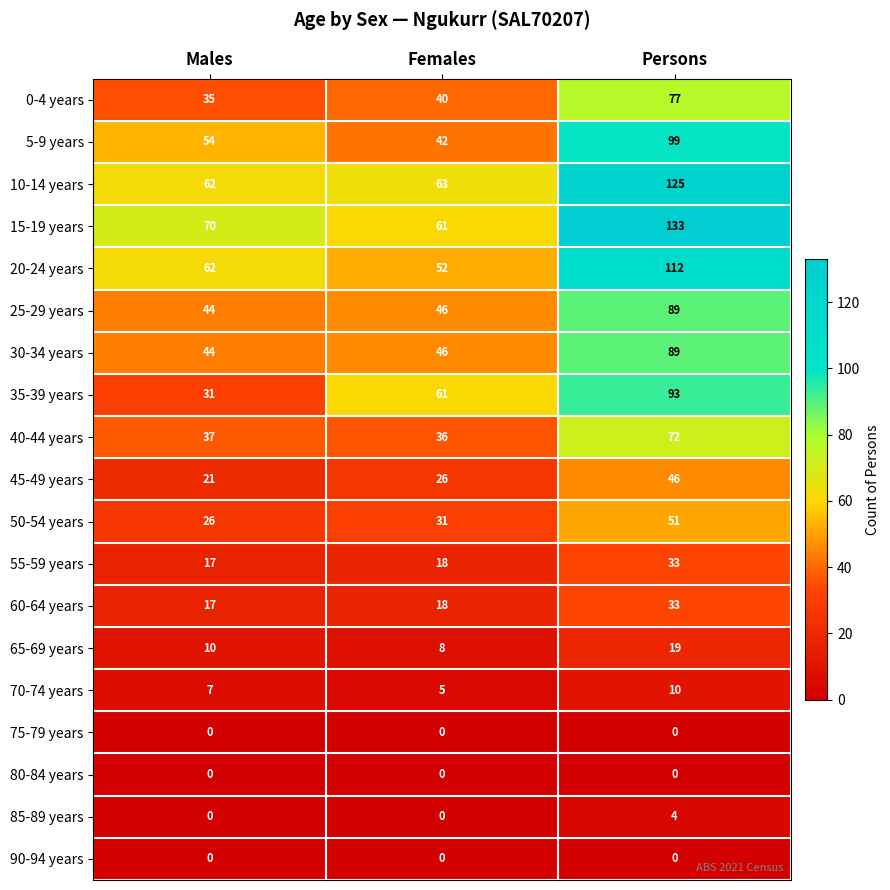

What is the minimum value for 10-14 years?

62